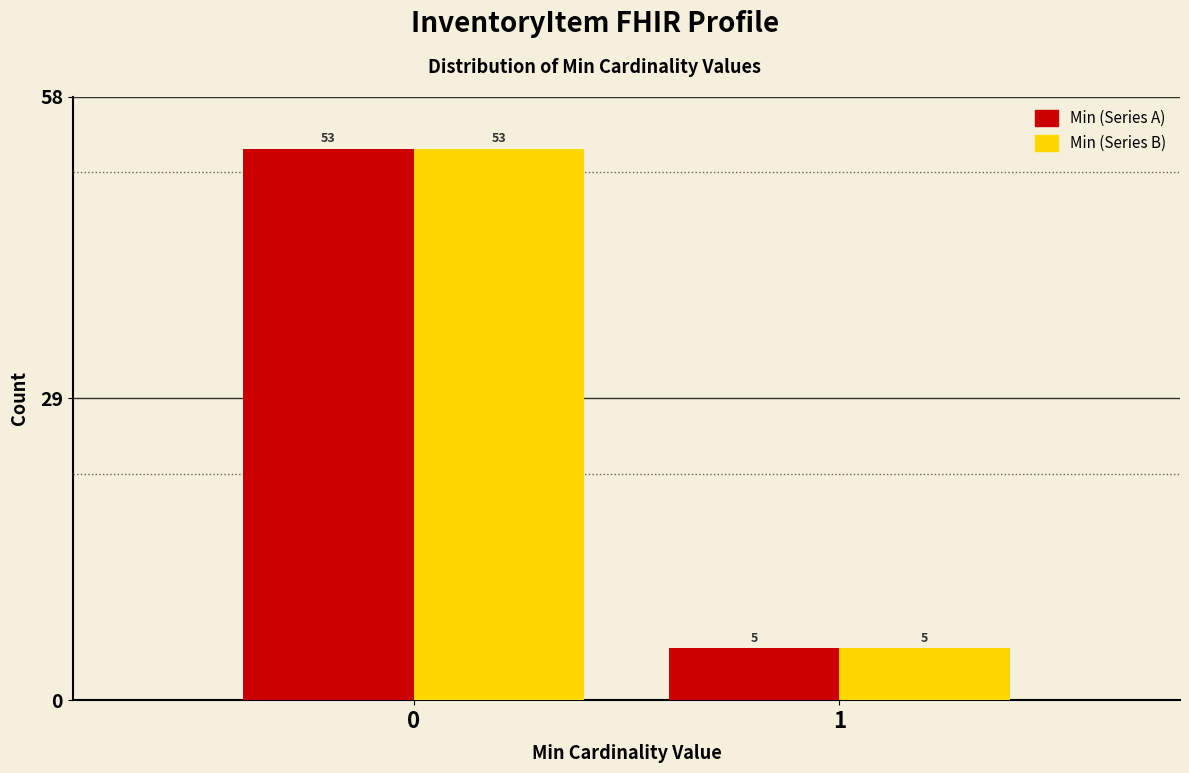

Reading right to left, what are all the values shown in this chart?

Min (Series A): 5	53
Min (Series B): 5	53